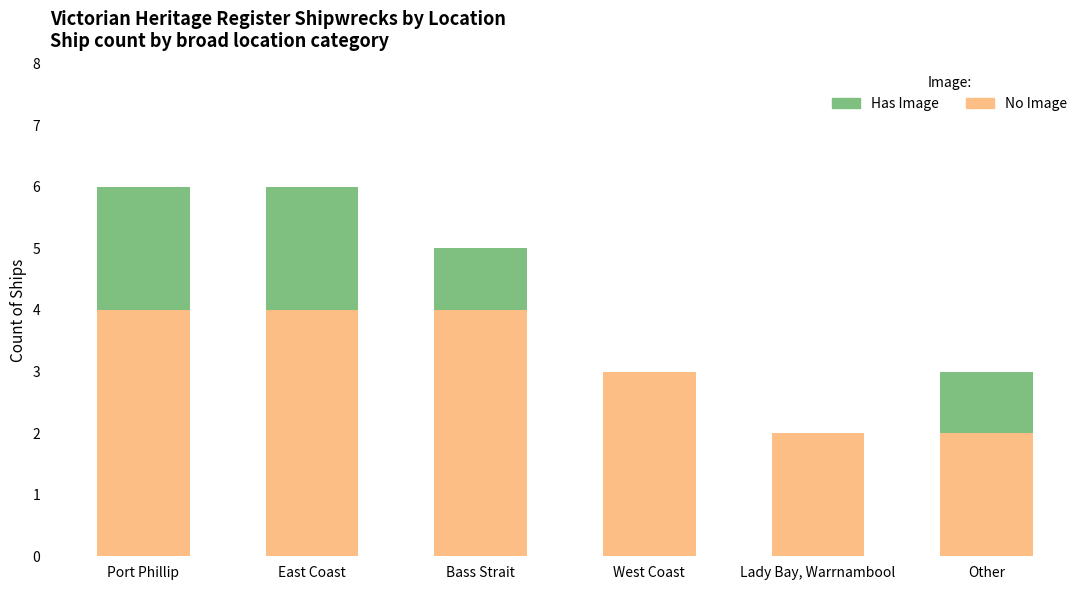

True or false: No Image has a value of 5 at West Coast.

False